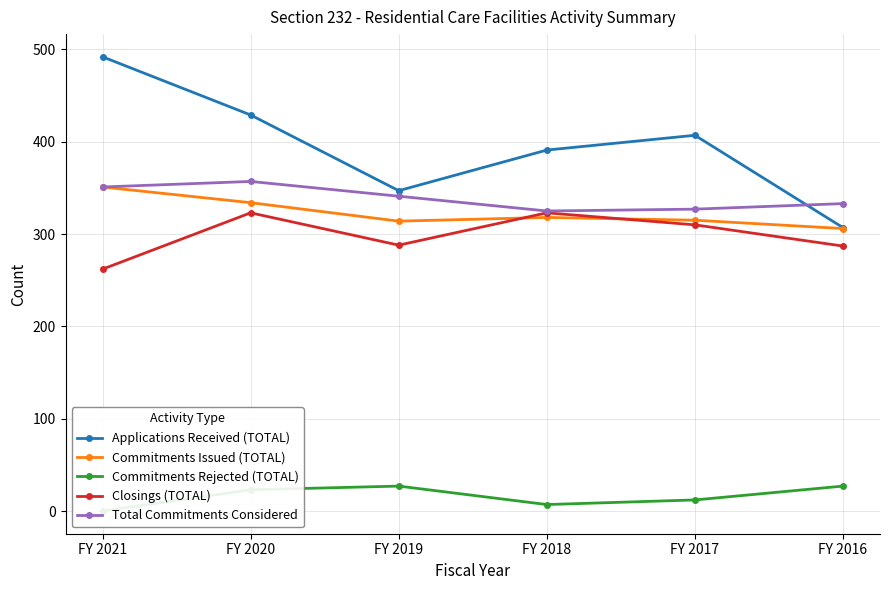

Is the value of Closings (TOTAL) at FY 2019 greater than the value of Commitments Issued (TOTAL) at FY 2019?

No